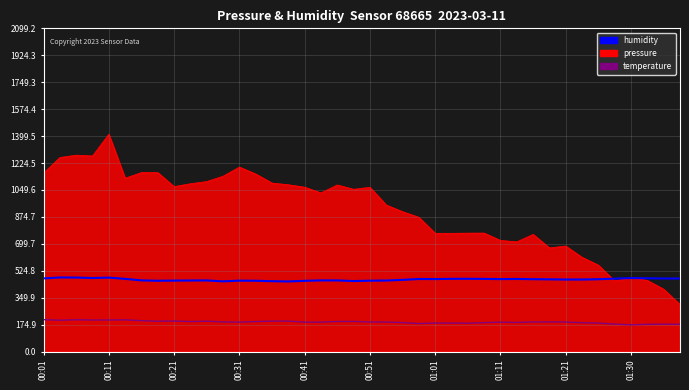

Which series has the largest total across all categories?

pressure